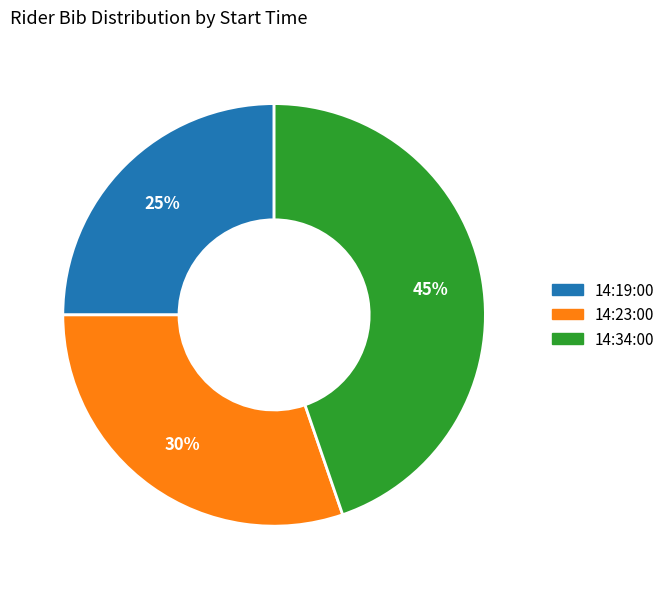

Combined, do 14:23:00 and 14:19:00 account for over 50%?

Yes